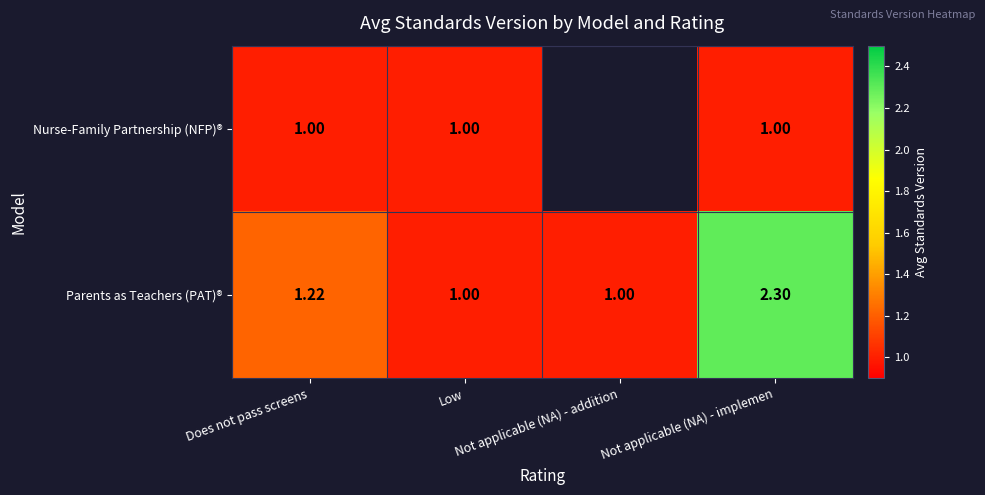

Which has a higher value, Not applicable (NA) - addition or Not applicable (NA) - implemen?

Not applicable (NA) - implemen